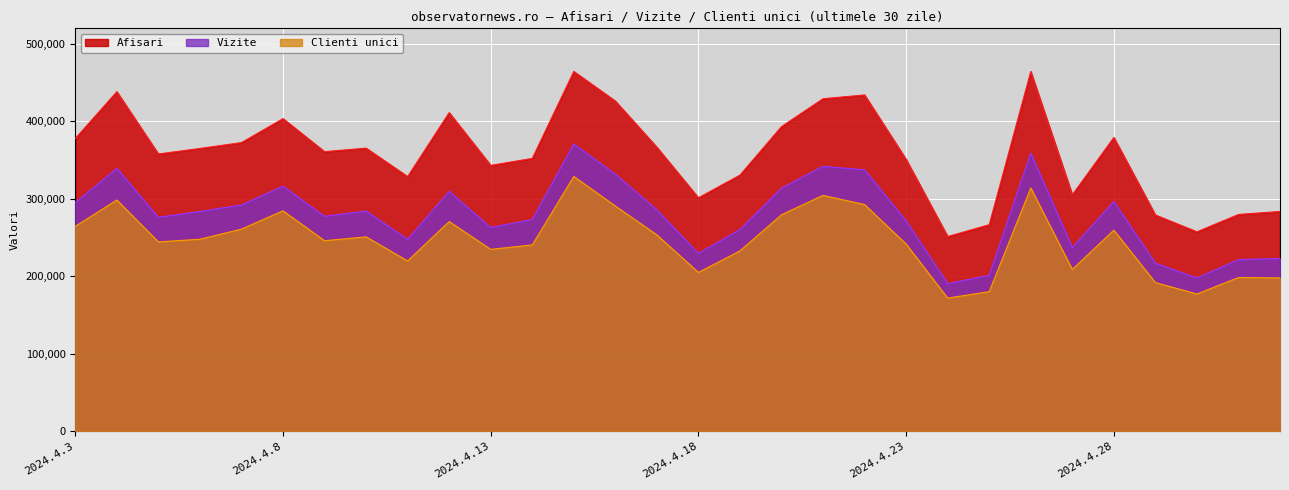

At which category is the sum across all series the highest?

2024.4.15